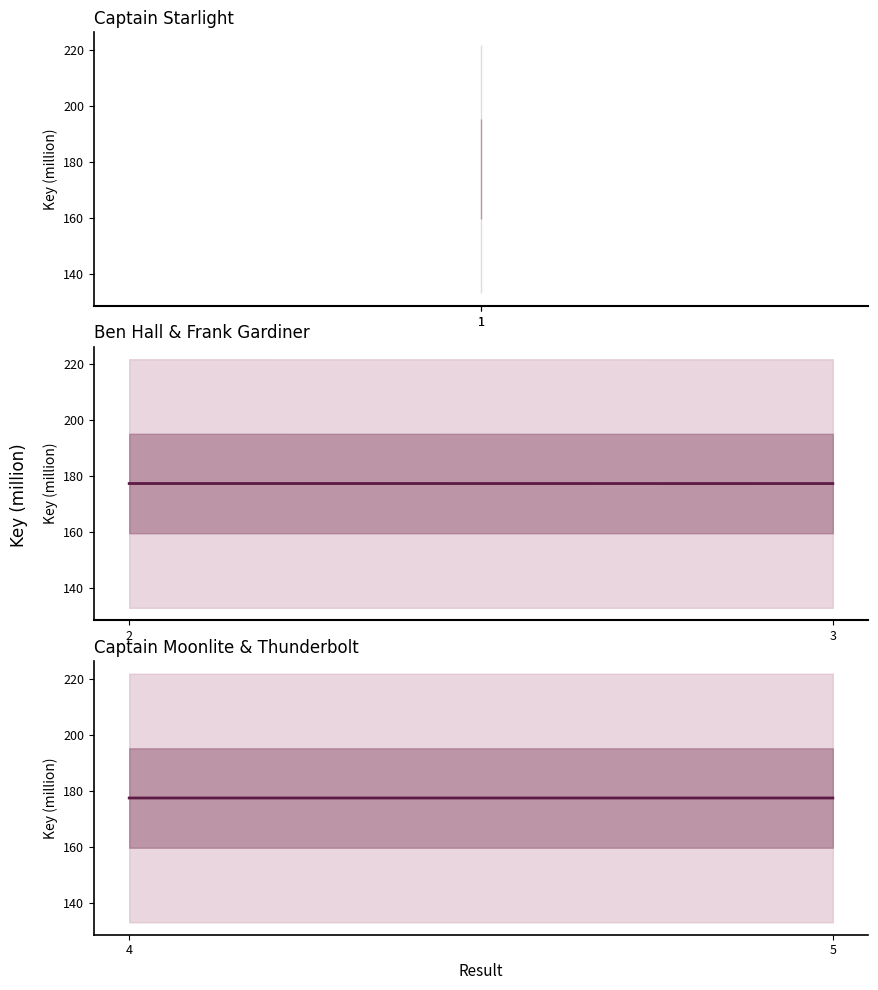

What is the sum of all values?

354.8